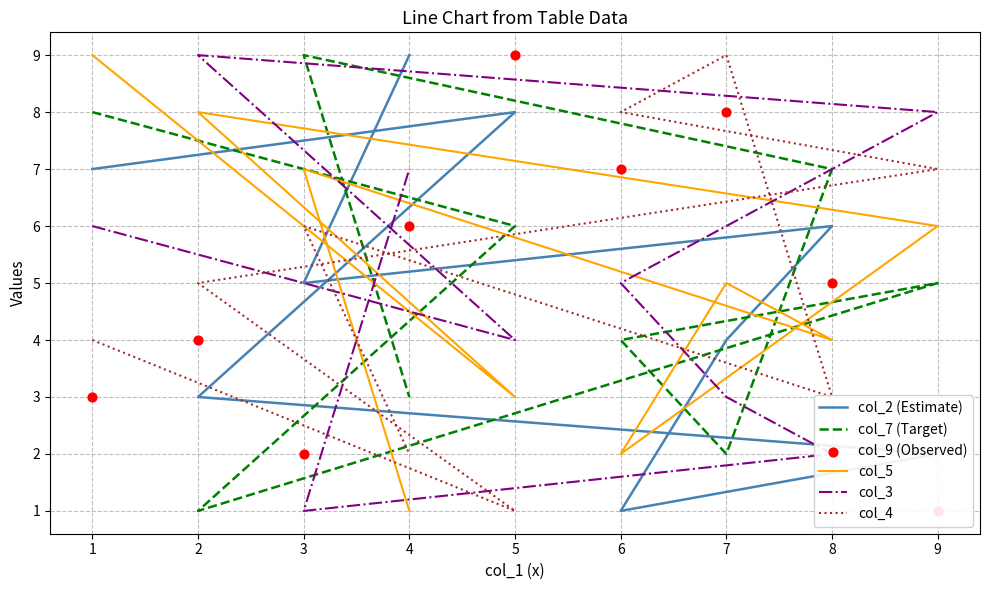

What are all the series names shown in the legend?

col_2 (Estimate), col_7 (Target), col_5, col_3, col_4, col_9 (Observed)